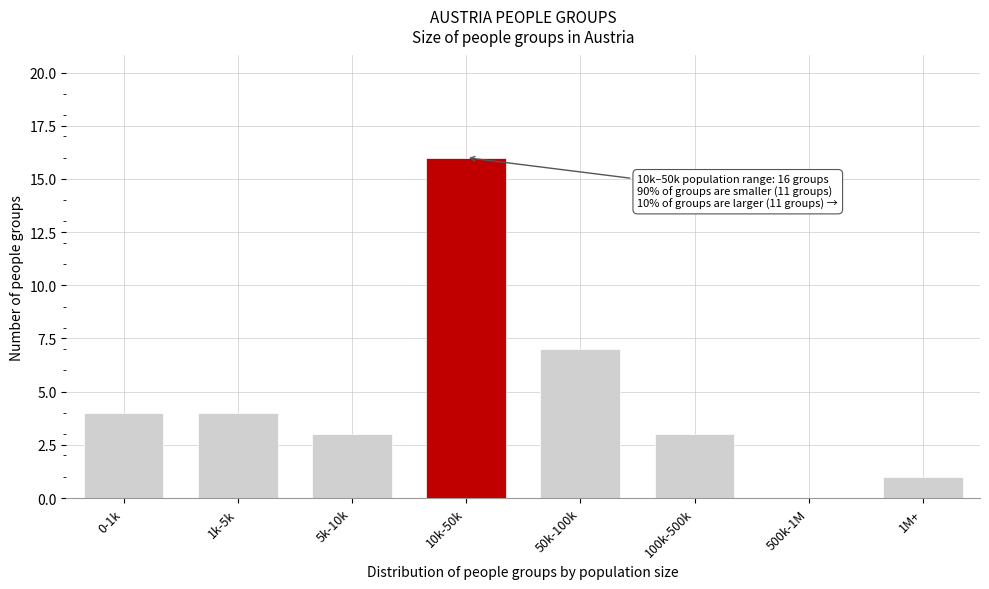

Reading right to left, list all the values displayed in this chart.

1M+=1	500k-1M=0	100k-500k=3	50k-100k=7	10k-50k=16	5k-10k=3	1k-5k=4	0-1k=4